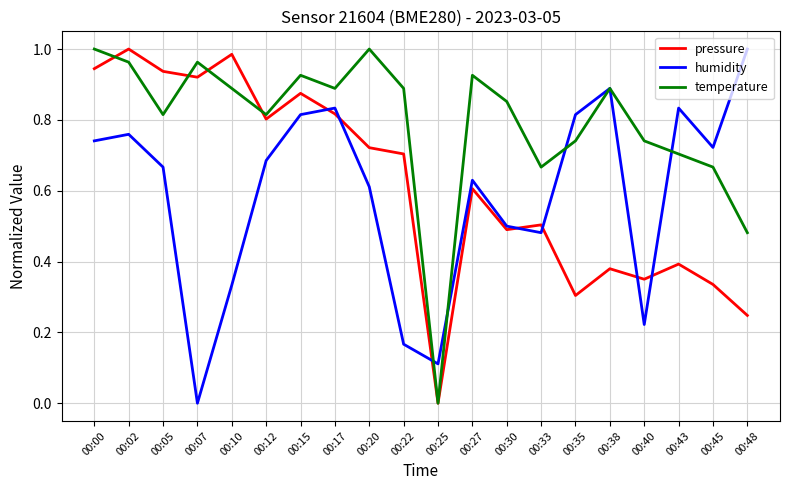

Which series changed the most between 00:12 and 00:30?

pressure